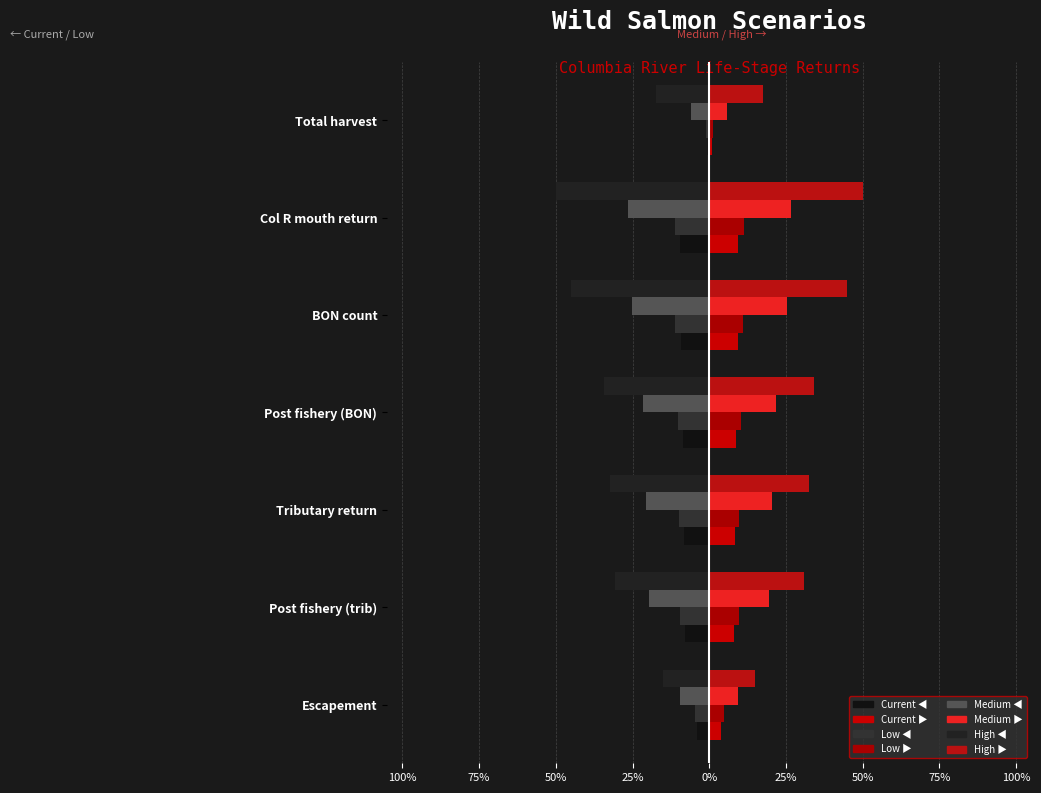

What is the label of the 4th bar from the left?

Post fishery (BON)